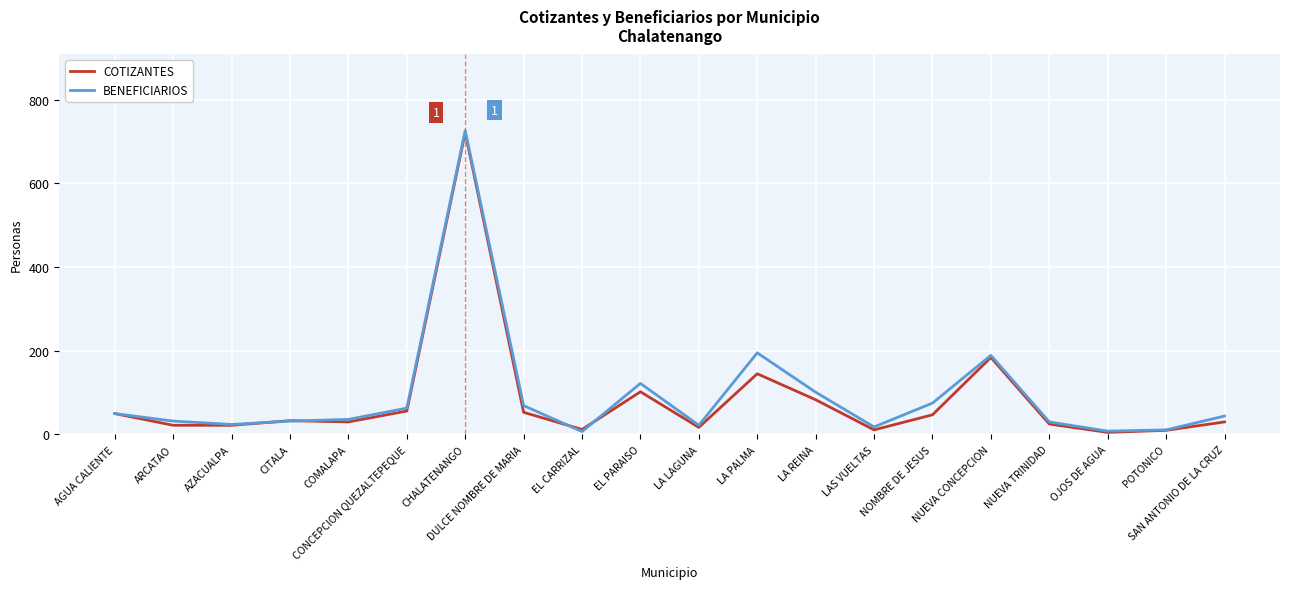

What value does the COTIZANTES series have at CHALATENANGO, to the nearest 100?

700